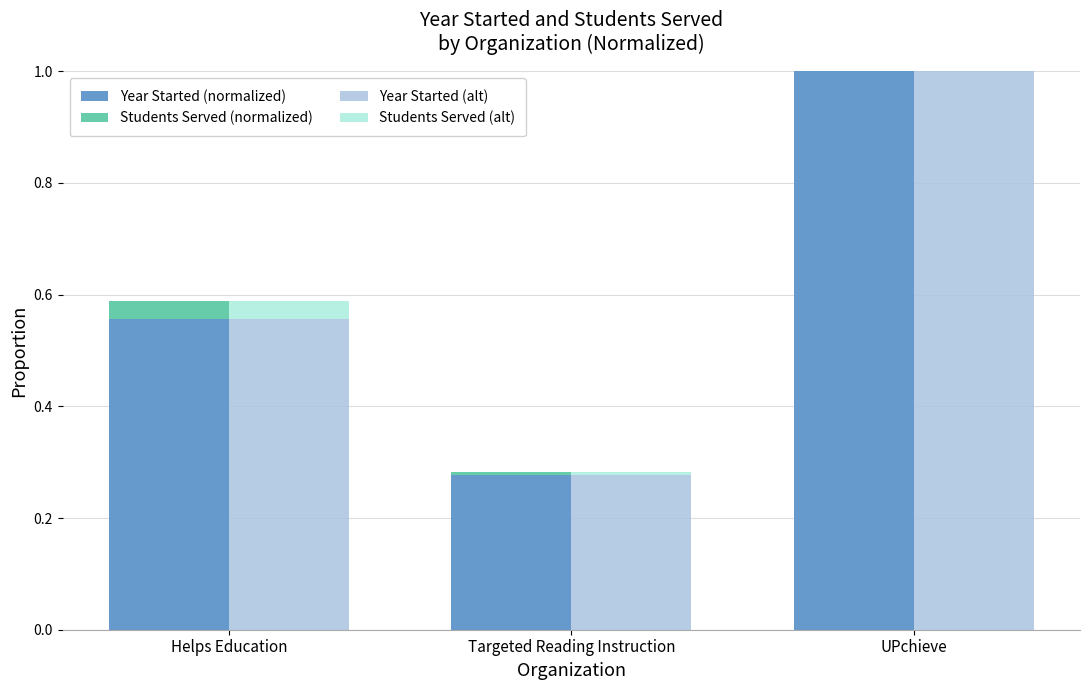

What is the sum of the Year Started (normalized) values at Helps Education and Targeted Reading Instruction?

0.8